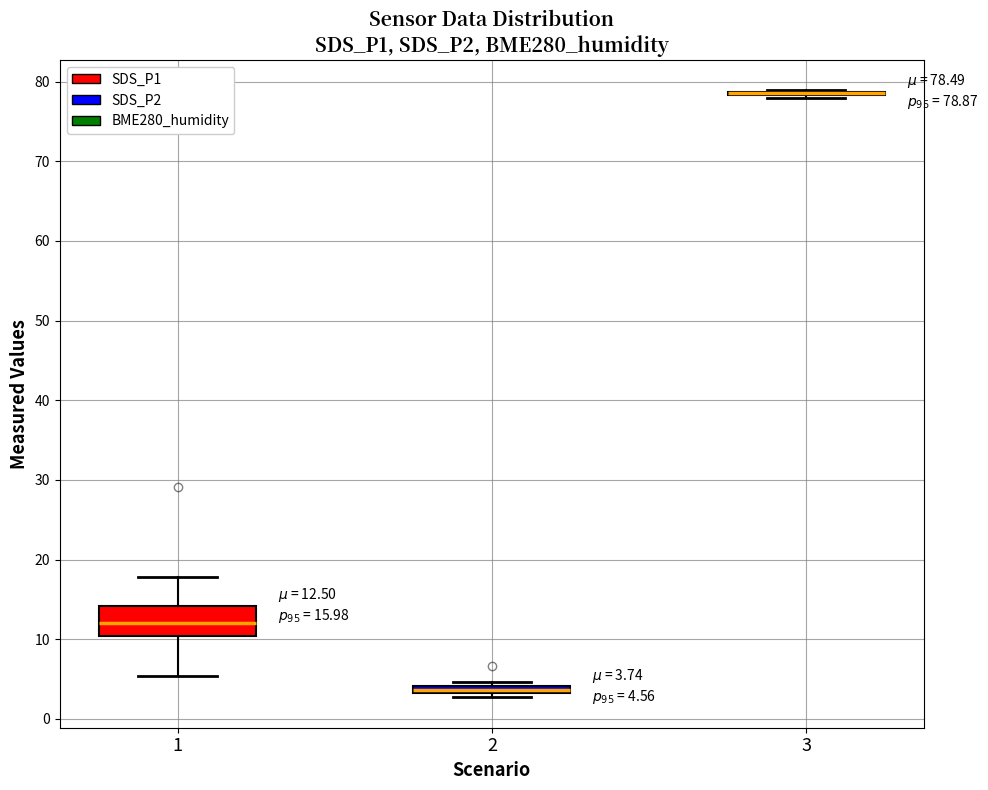

Comparing the boxes themselves (not the whiskers), which one is the tallest?

1